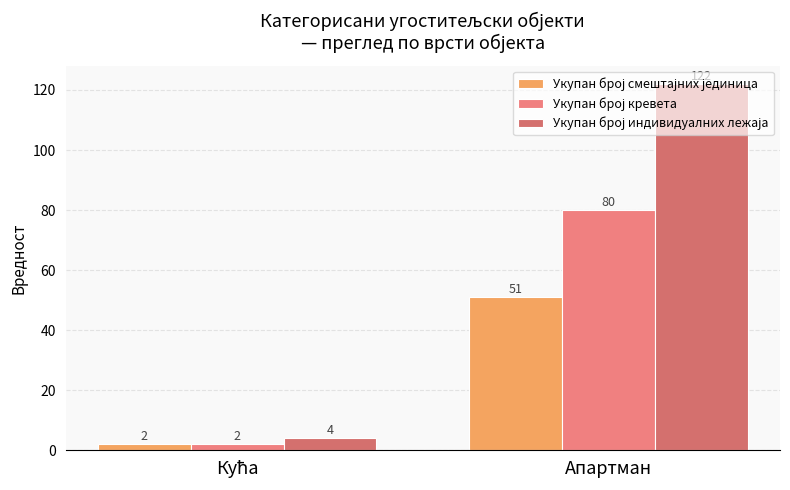

The value of Укупан број смештајних јединица at Кућа is 3. True or false?

False